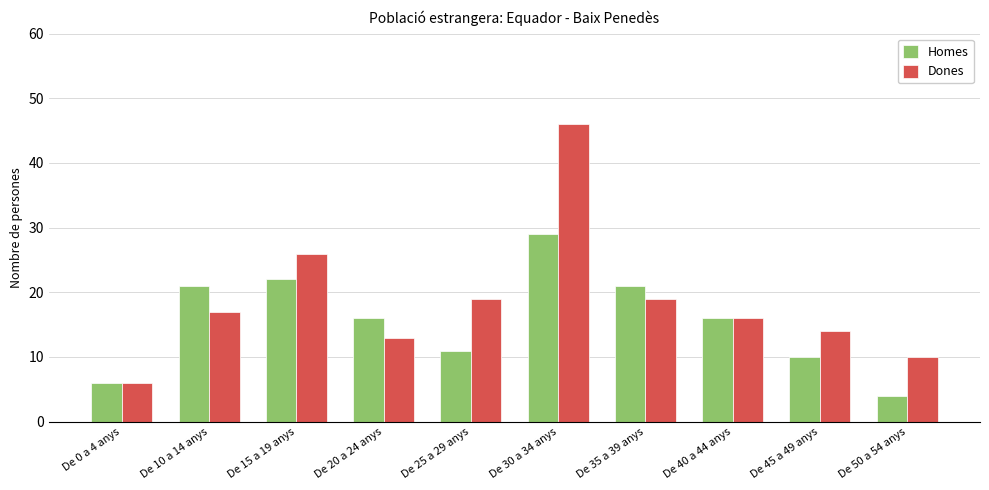

Count the number of data series in this chart.

2